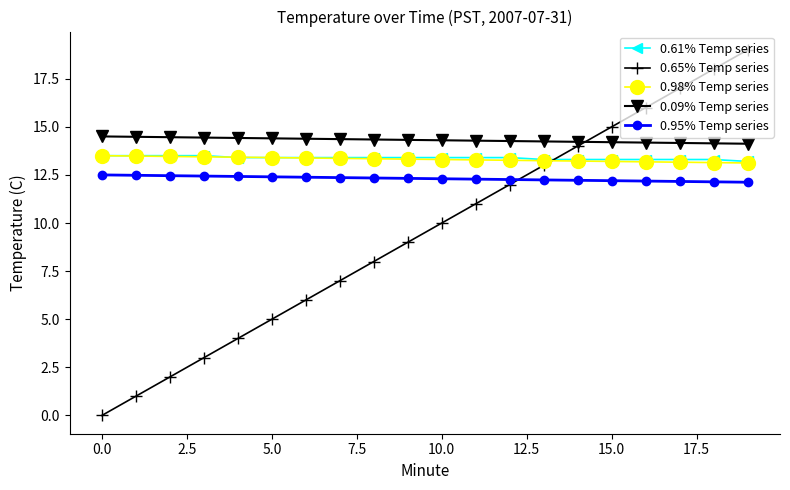

What is the maximum value shown in the chart?

19.0